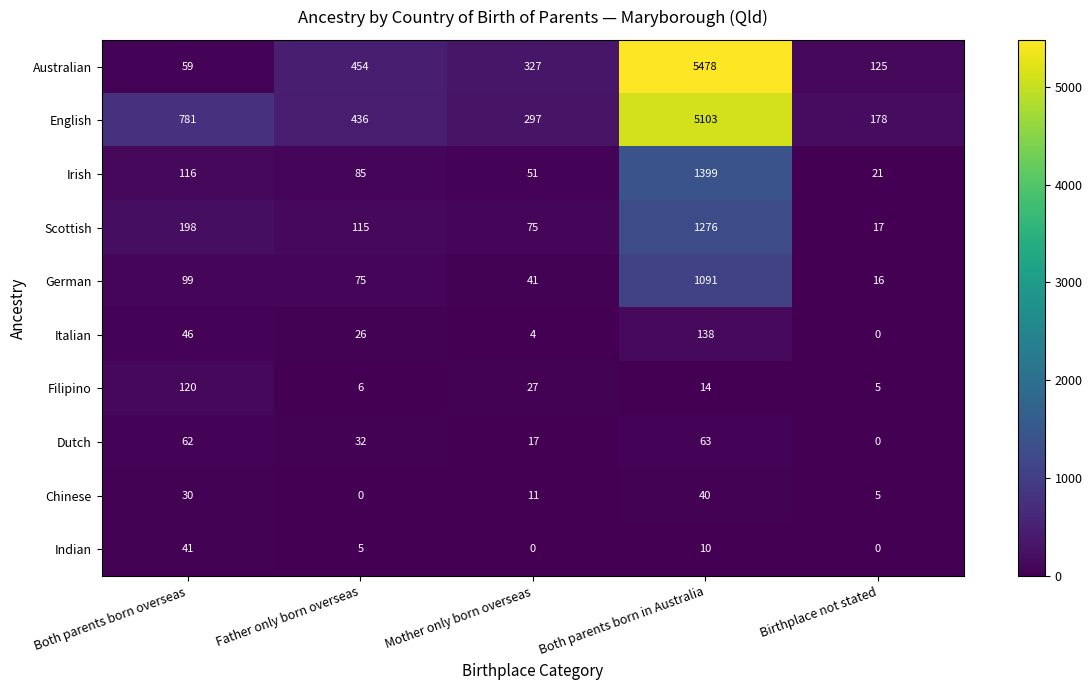

What is the difference between the maximum and second lowest values in the English series?

4806